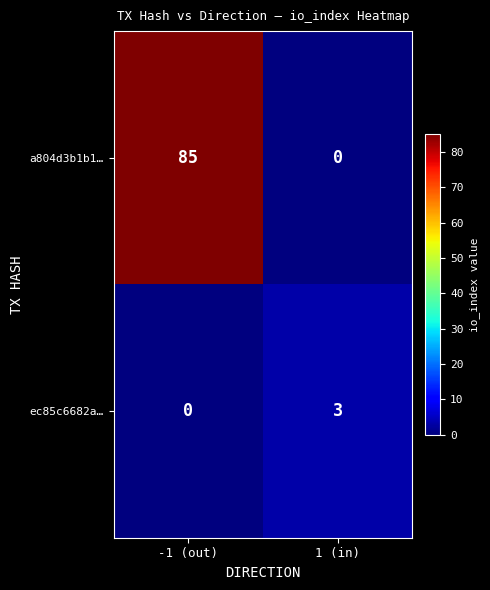

Reading right to left, list all the values displayed in this chart.

a804d3b1b1…: 0	85
ec85c6682a…: 3	0